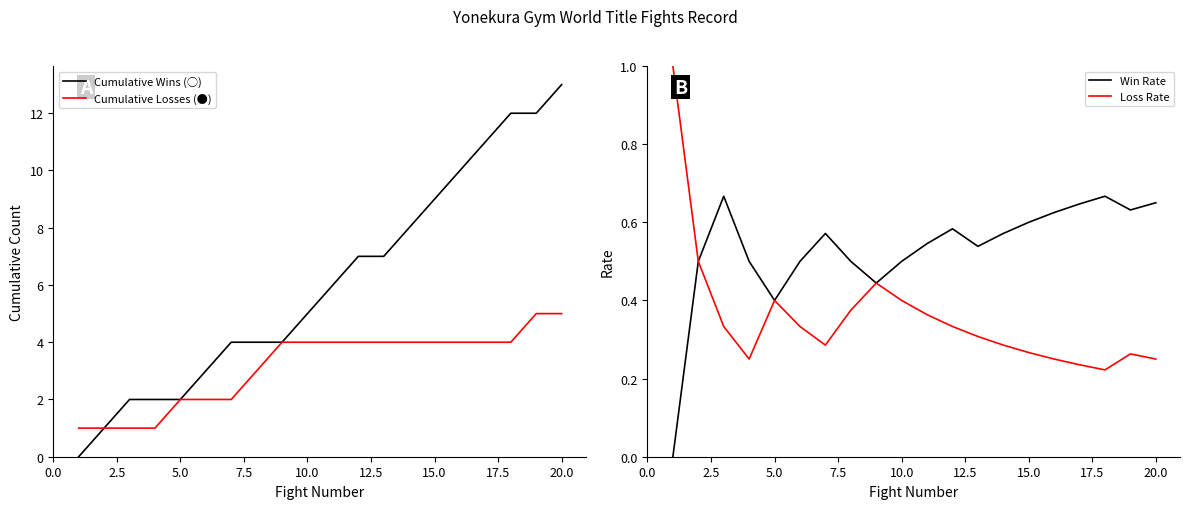

At how many categories does at least one series exceed 8?

6